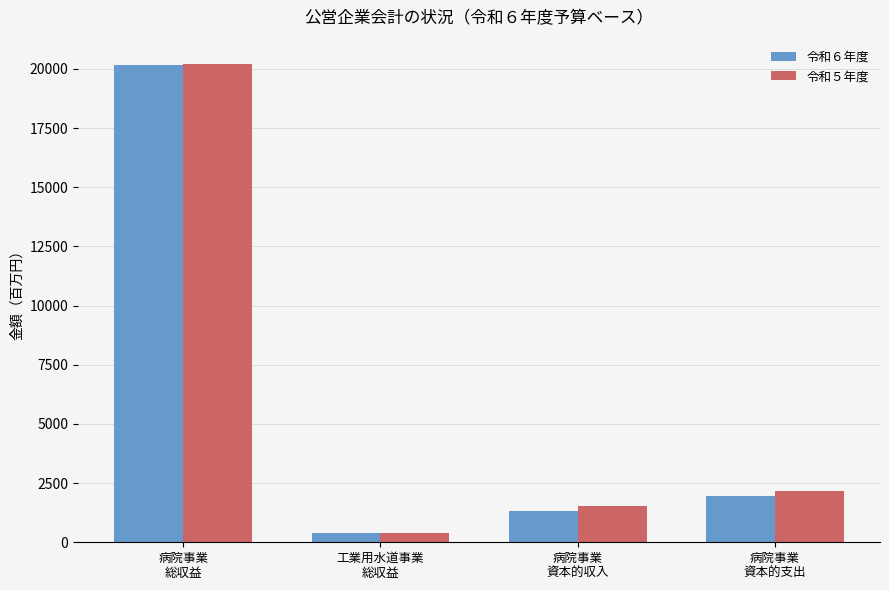

What is the sum of all 令和６年度 values?

23808